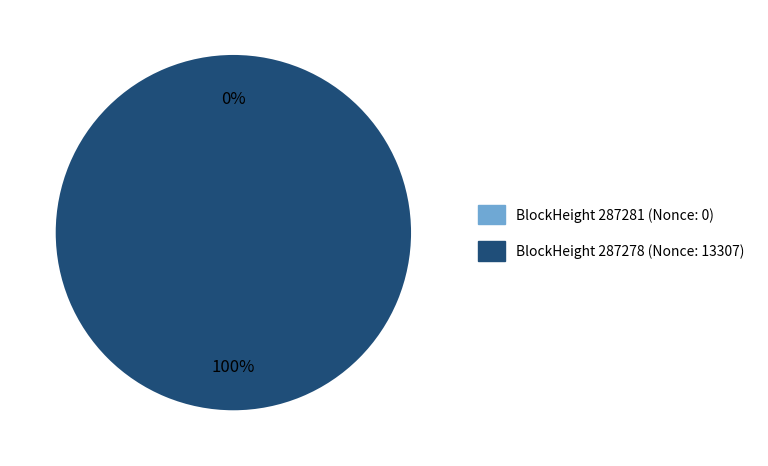

Rank the categories by value from highest to lowest.

287278, 287281